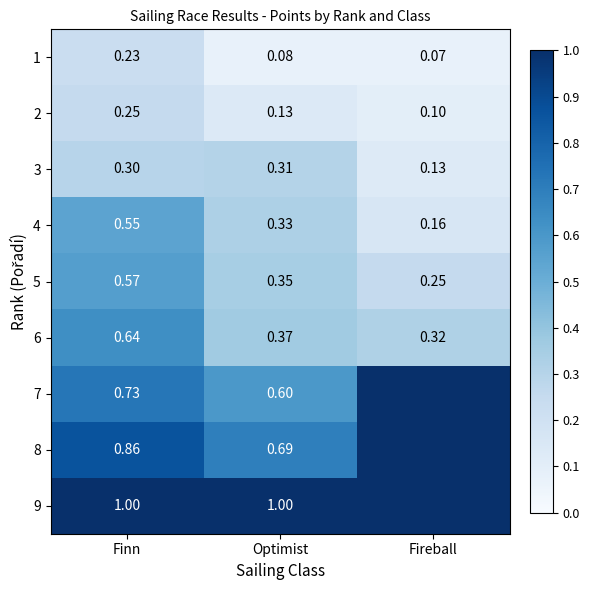

At which label is 1 closest to 0?

Fireball